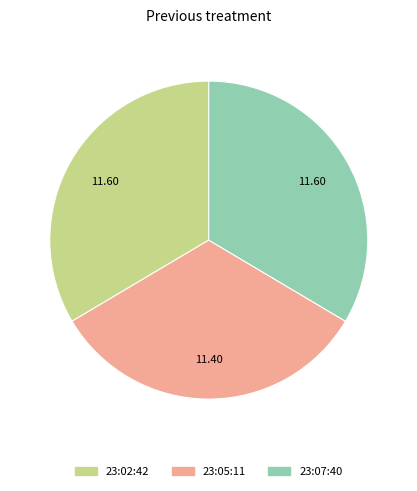

Is there any slice that represents more than half of the pie?

No